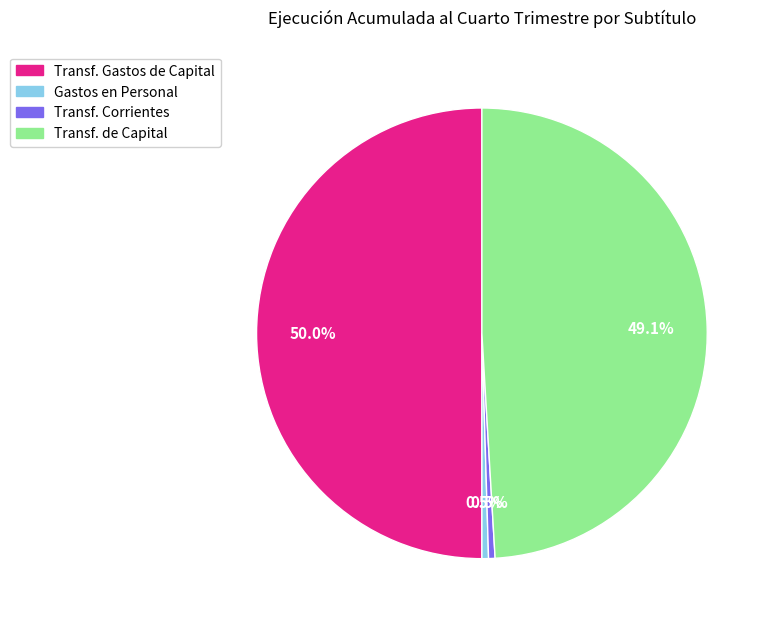

Count the number of slices in the pie.

4